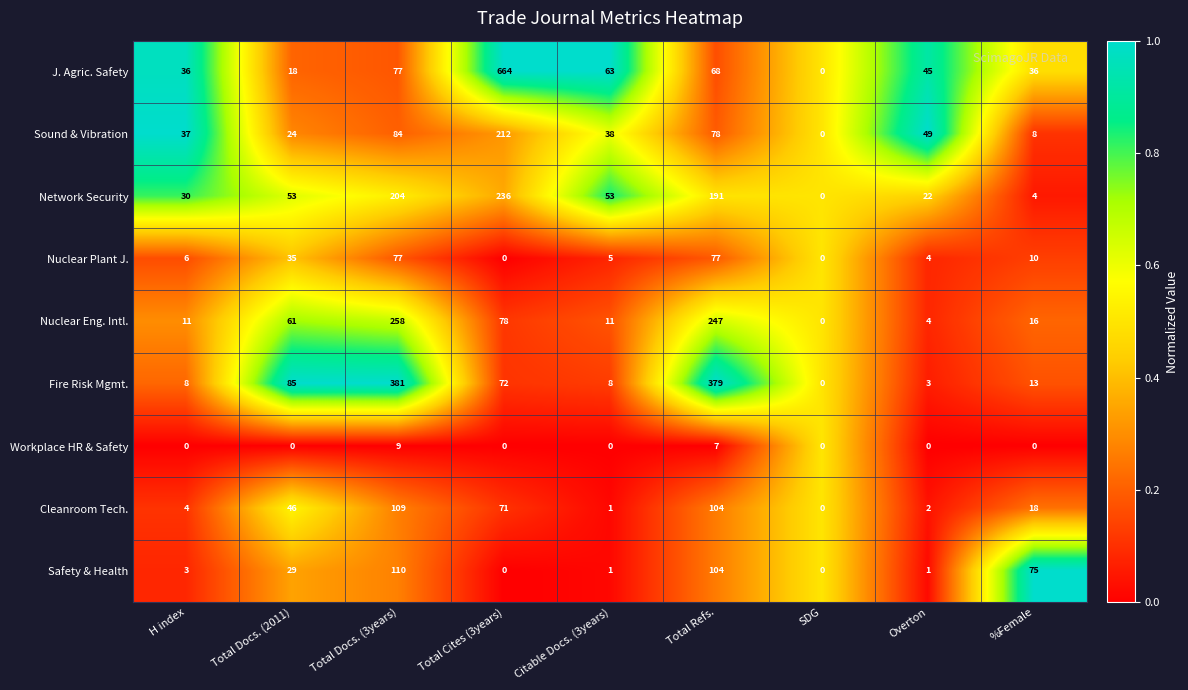

List the series in order of their peak value, highest first.

J. Agric. Safety, Fire Risk Mgmt., Nuclear Eng. Intl., Network Security, Sound & Vibration, Safety & Health, Cleanroom Tech., Nuclear Plant J., Workplace HR & Safety